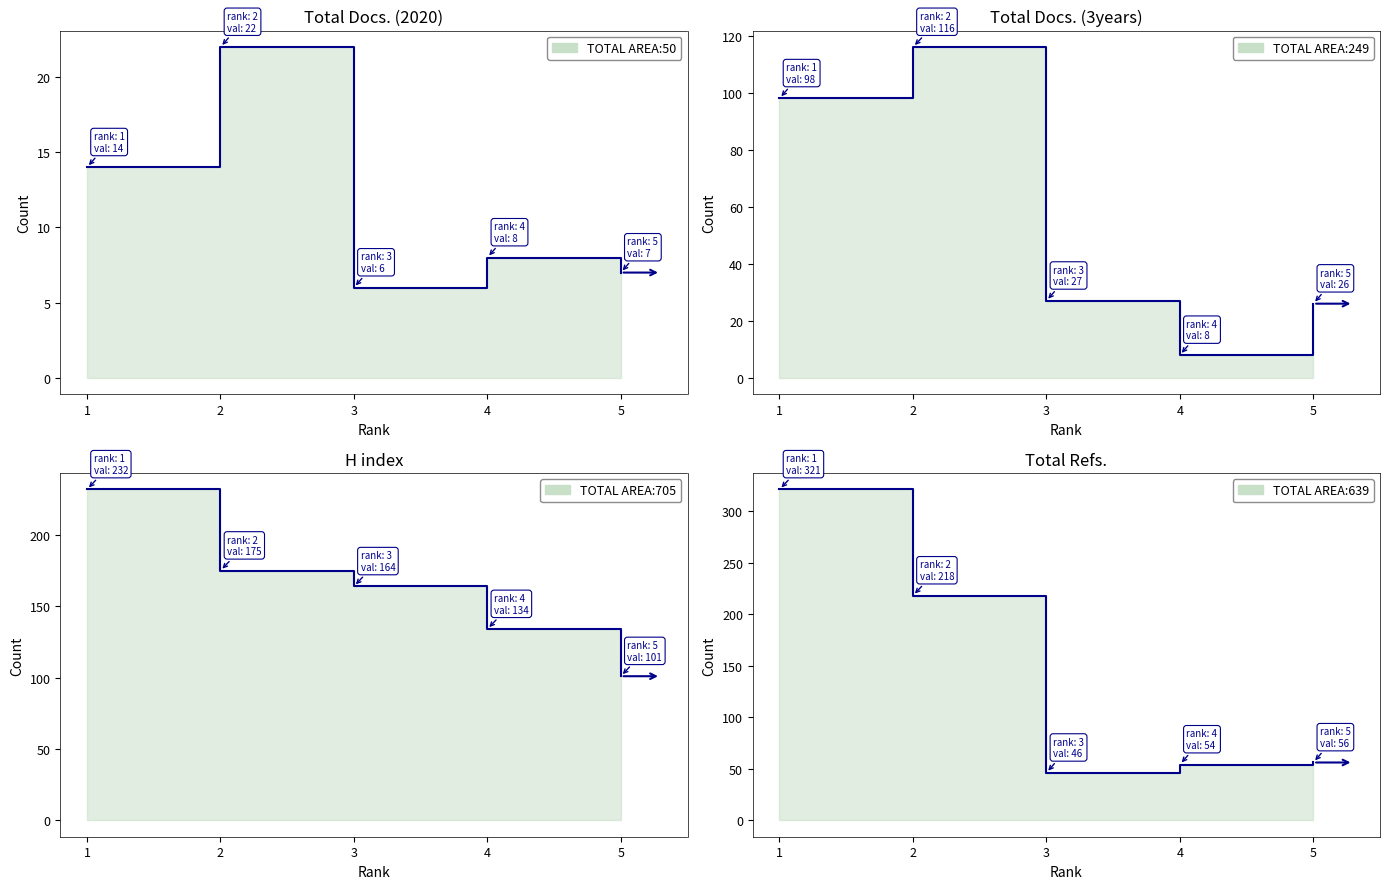

The value of Total Refs. at 1 is 321. True or false?

True